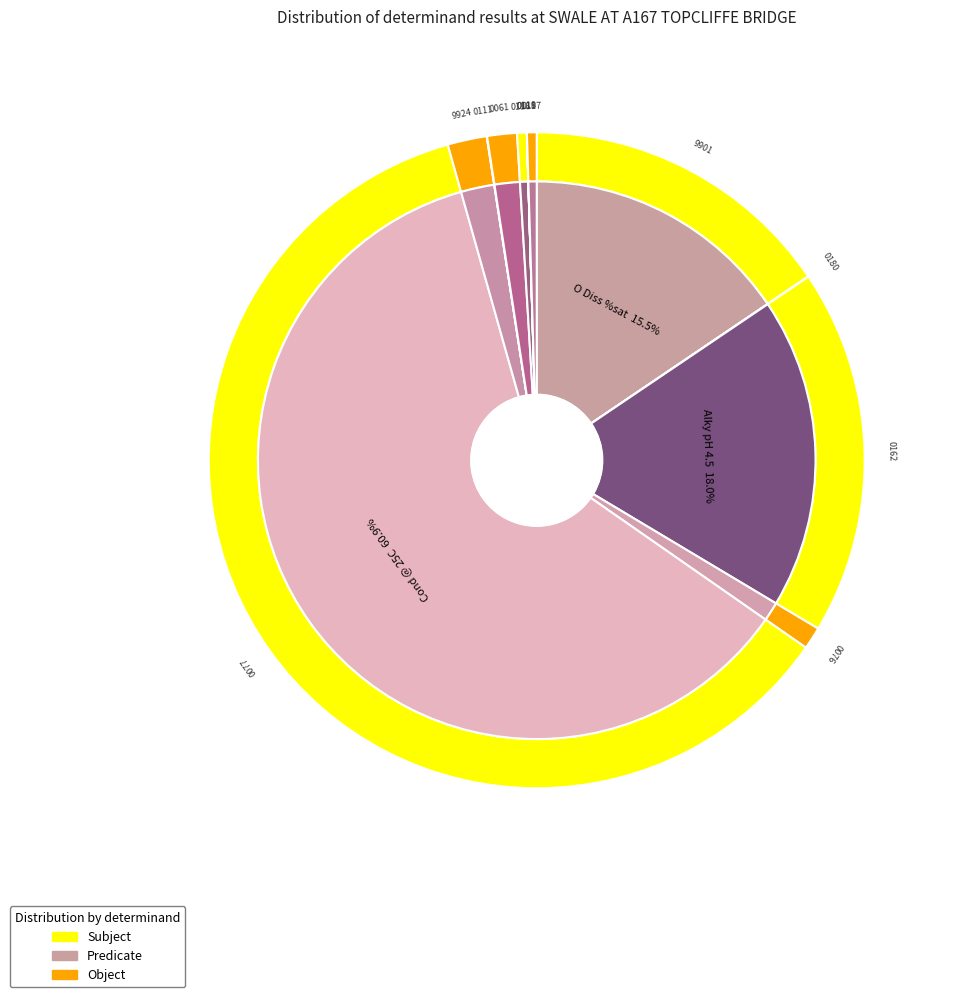

Which category accounts for the majority?

Cond @ 25C